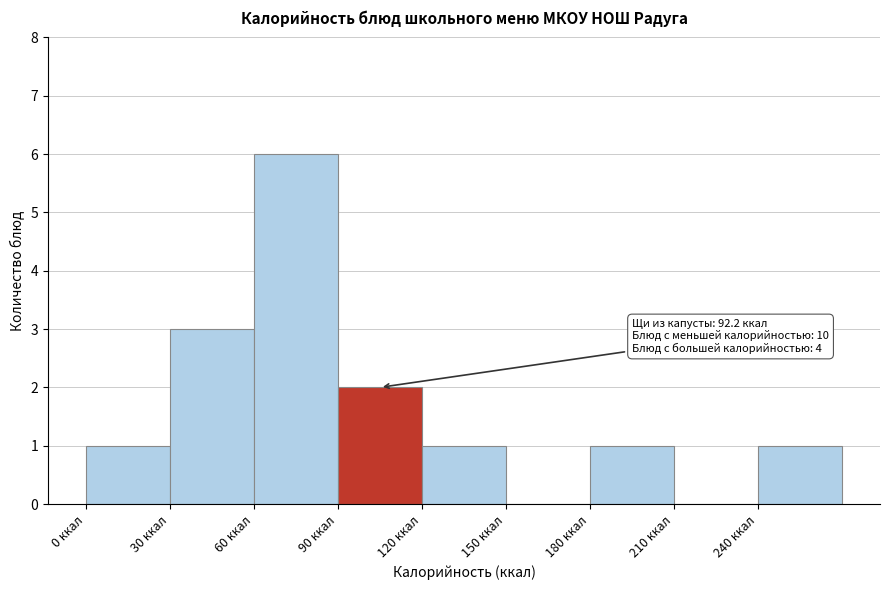

Over which range of the x-axis is the bar tallest?

60 to 90